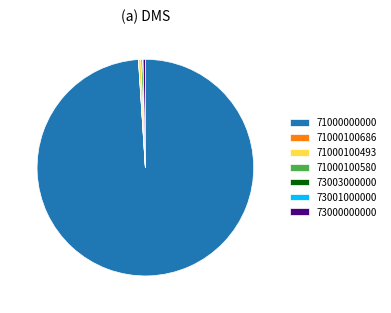

True or false: 71000000000 accounts for 89% of the total.

False